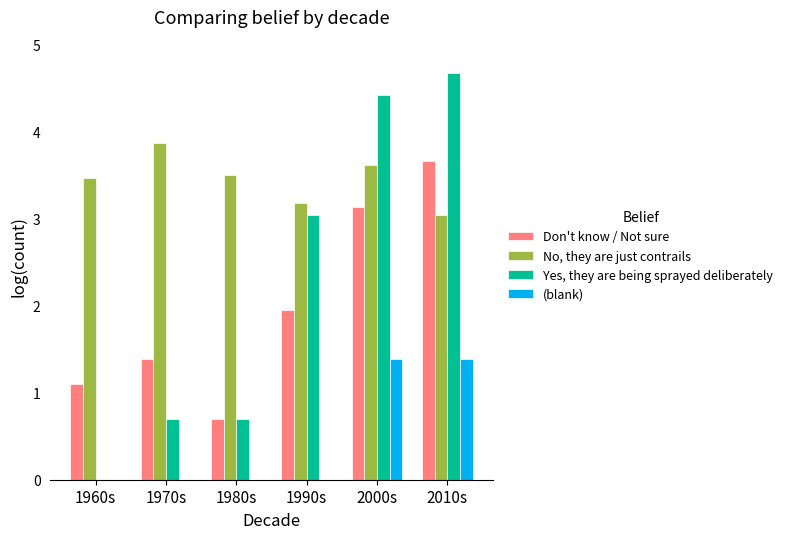

How many data points does each series have?

6